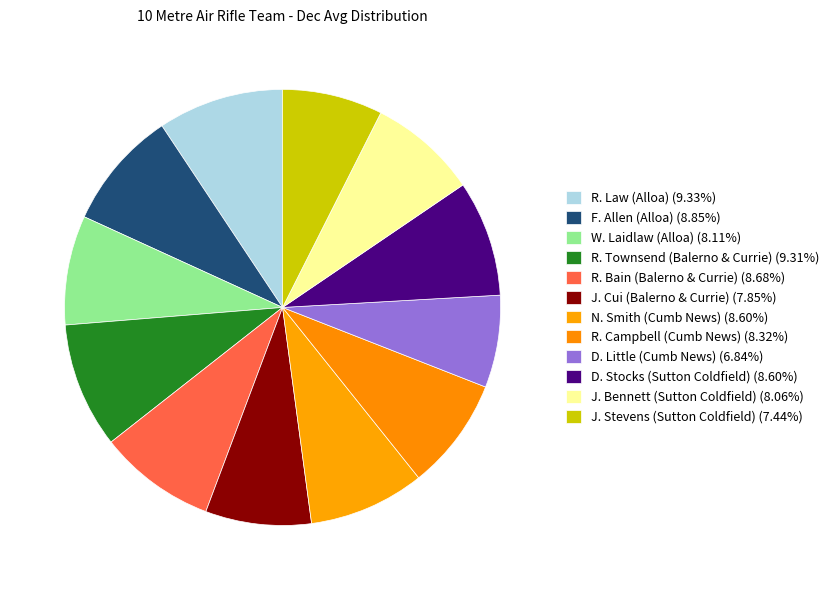

How many segments does this pie chart have?

12